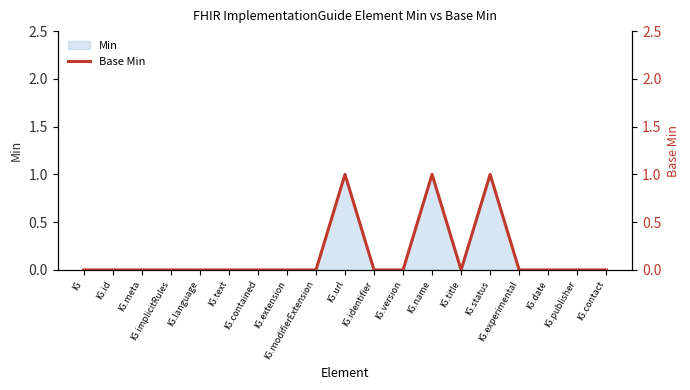

What is the label of the 18th point from the left?

IG.publisher